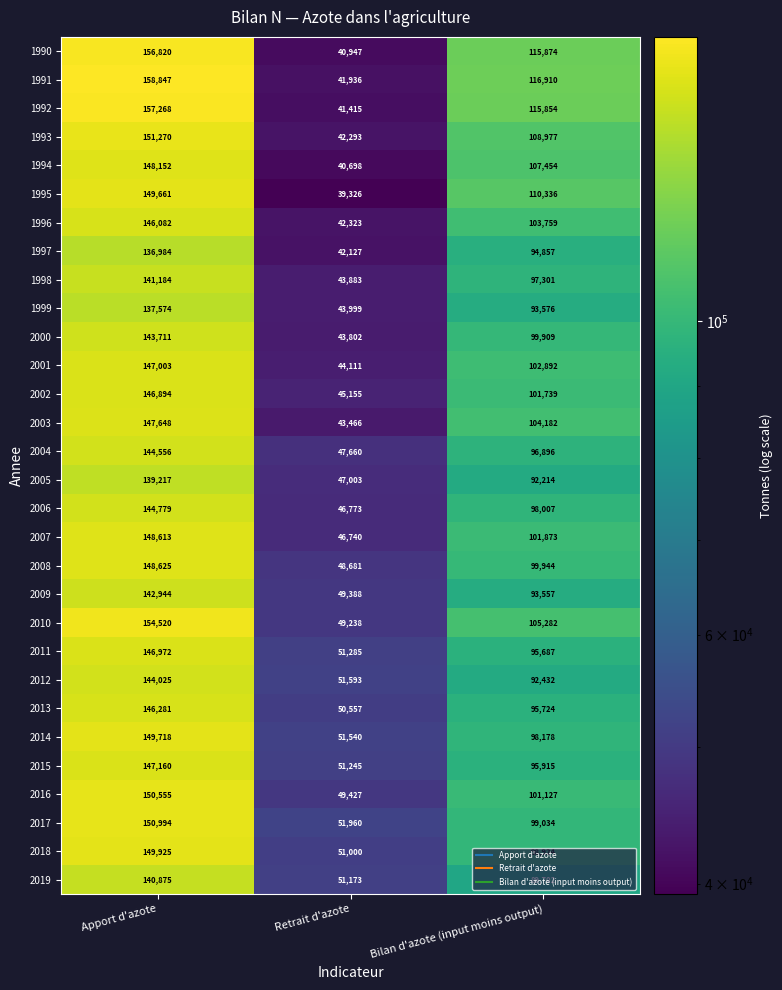

At Bilan d'azote (input moins output), list the series in order from smallest to largest.

2019, 2005, 2012, 2009, 1999, 1997, 2011, 2013, 2015, 2004, 1998, 2006, 2014, 2018, 2017, 2000, 2008, 2016, 2002, 2007, 2001, 1996, 2003, 2010, 1994, 1993, 1995, 1992, 1990, 1991